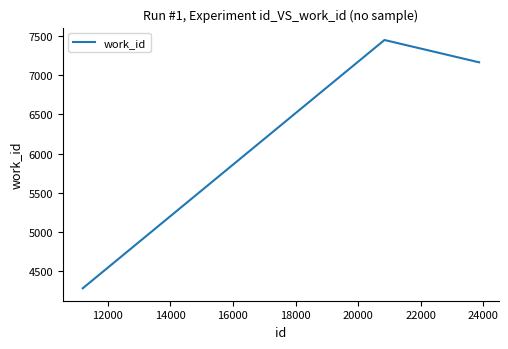

What is the minimum value shown in the chart?

4284